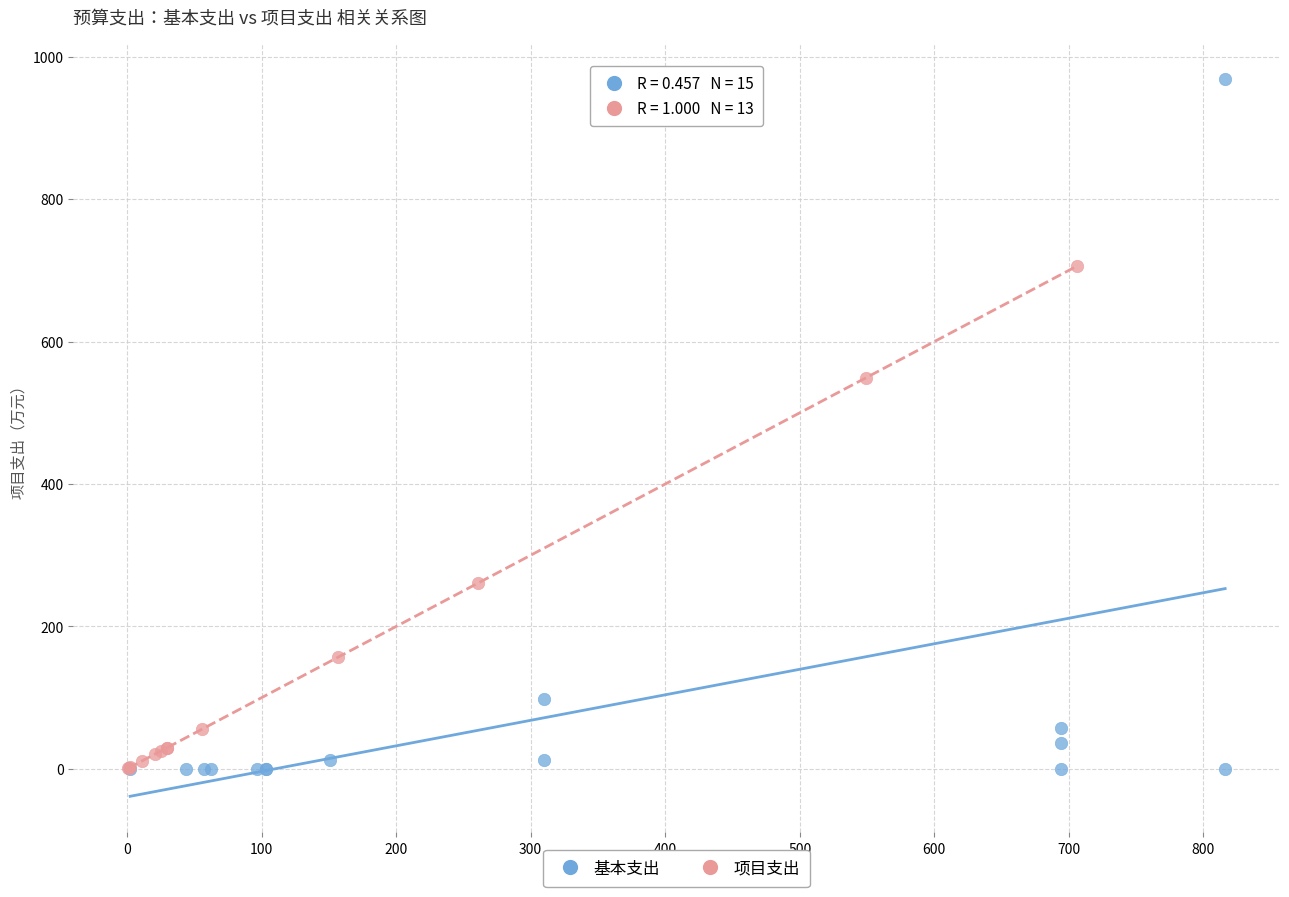

What are all the series names shown in the legend?

基本支出, 项目支出